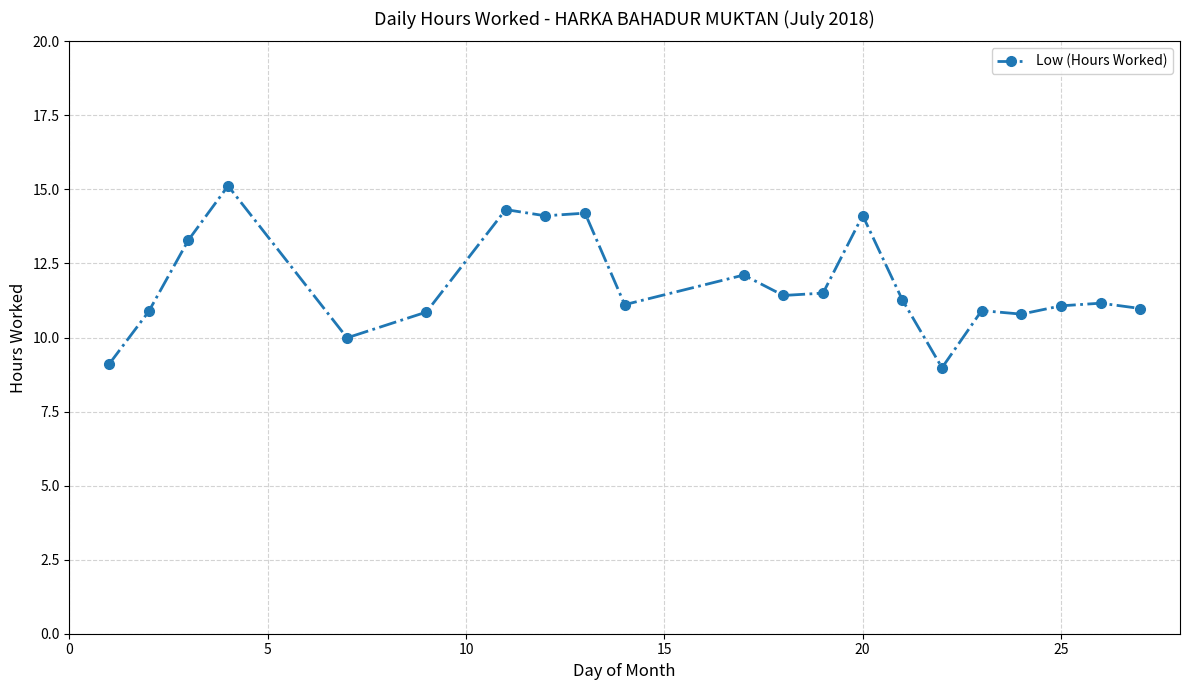

True or false: the data has more than 1 interior local peaks.

True